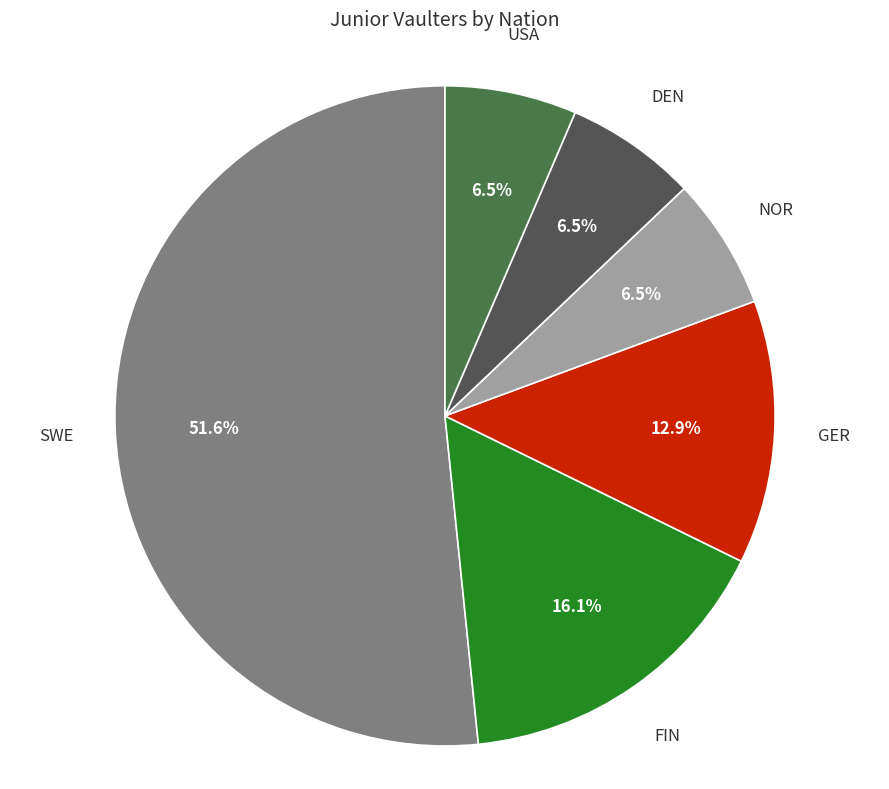

Count the number of slices in the pie.

6